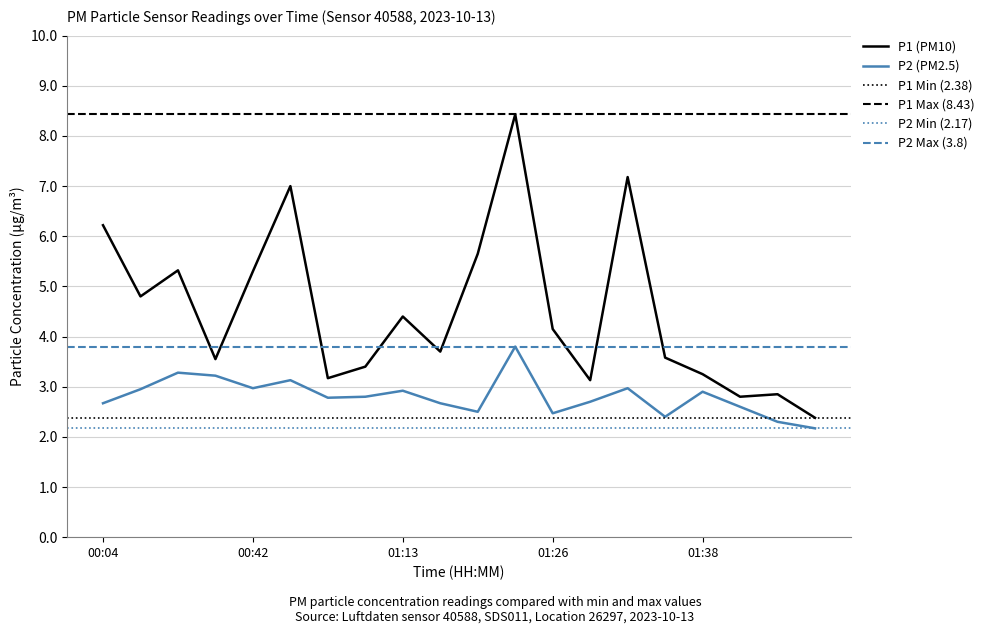

What is the value of the P2 point at the 11th from the left?

2.5